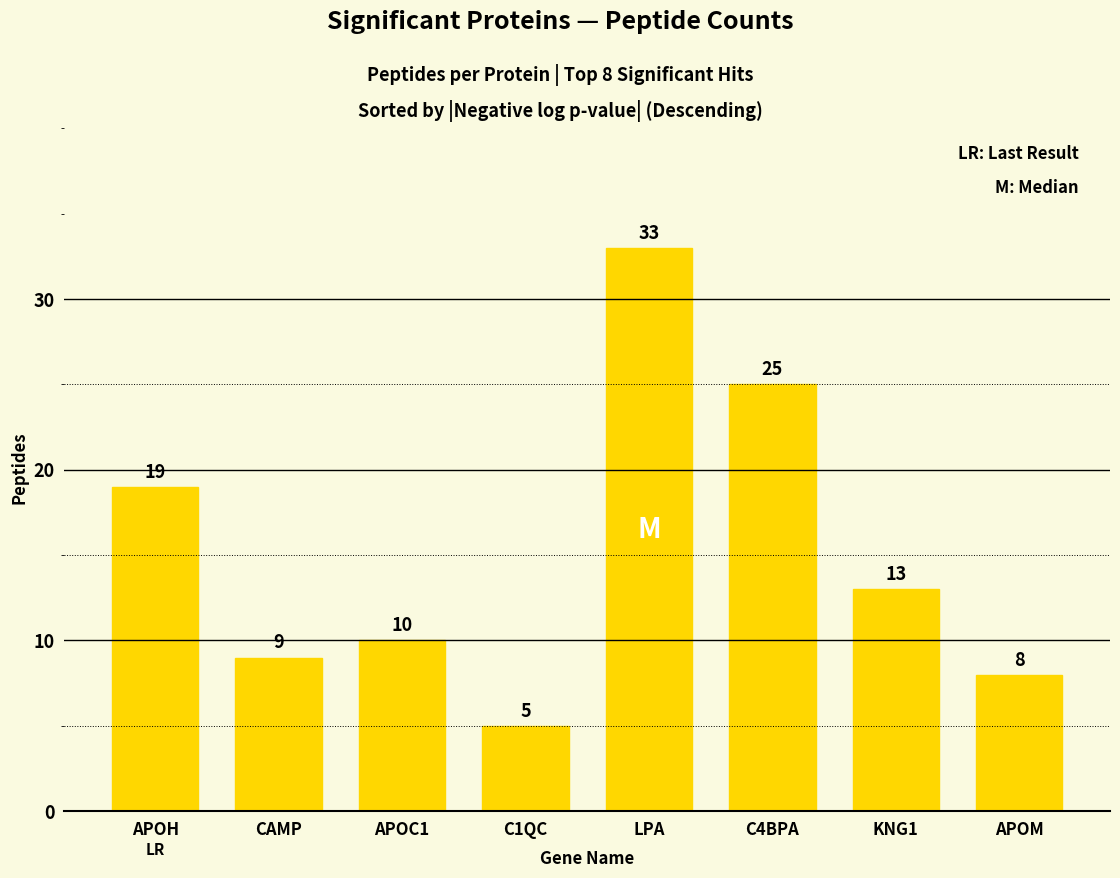

Reading left to right, list all the values displayed in this chart.

19	9	10	5	33	25	13	8